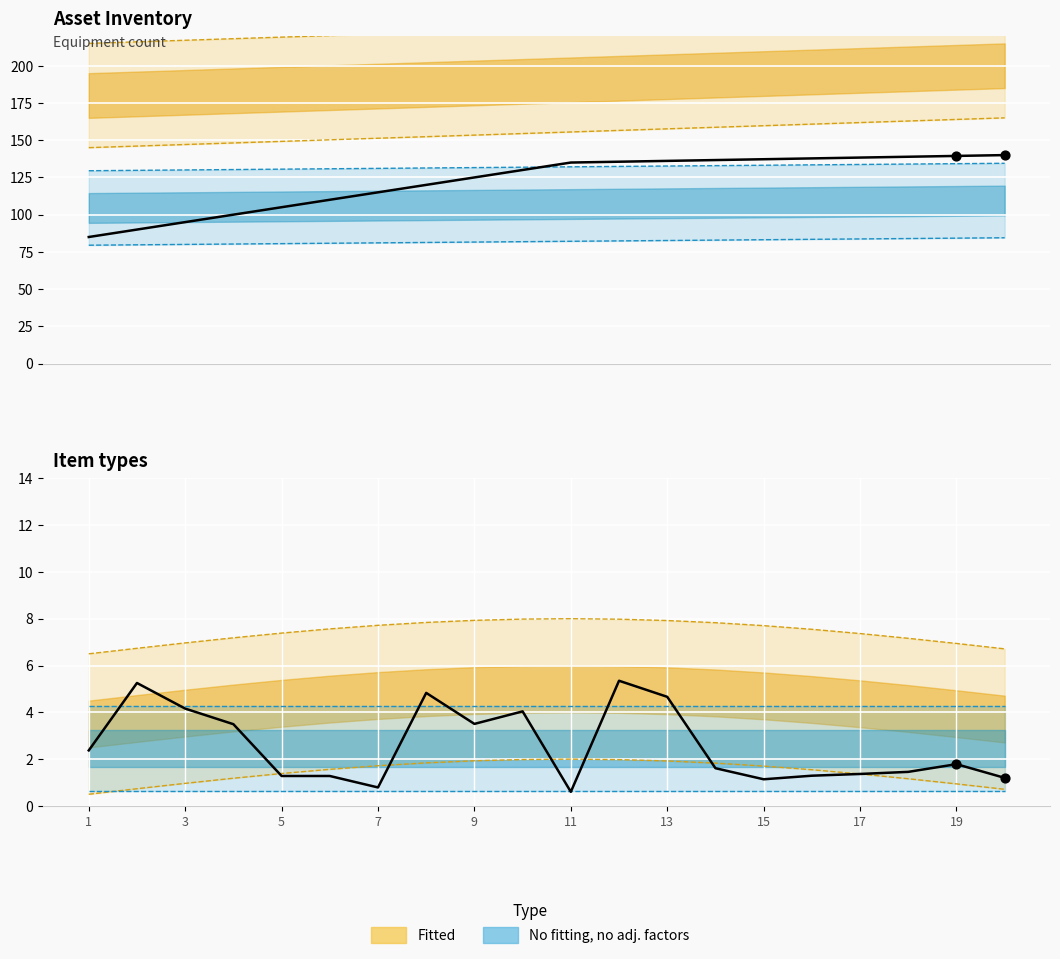

Between 17 and 19, which is larger?

19